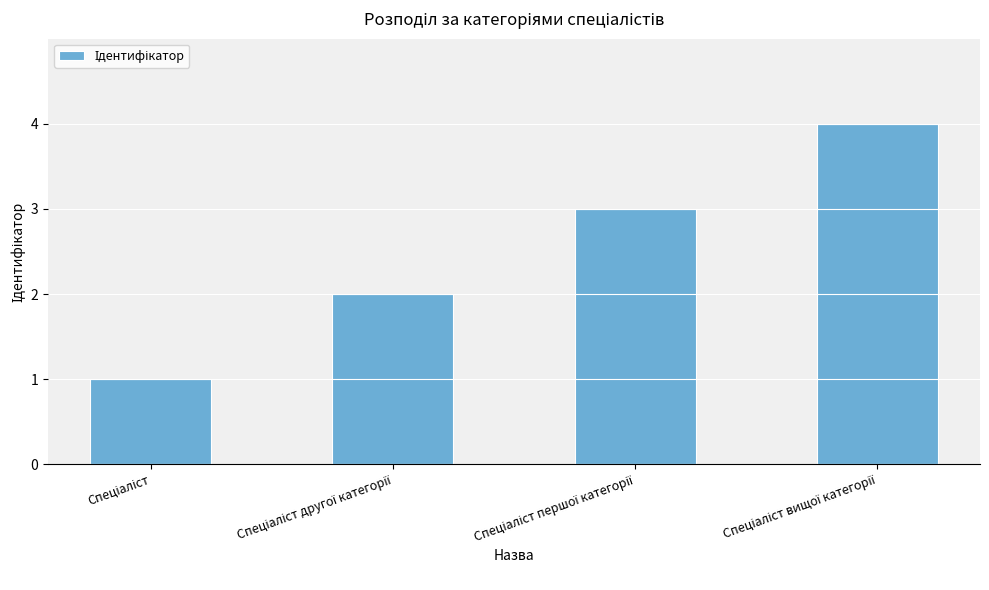

Reading left to right, what are all the values shown in this chart?

1	2	3	4